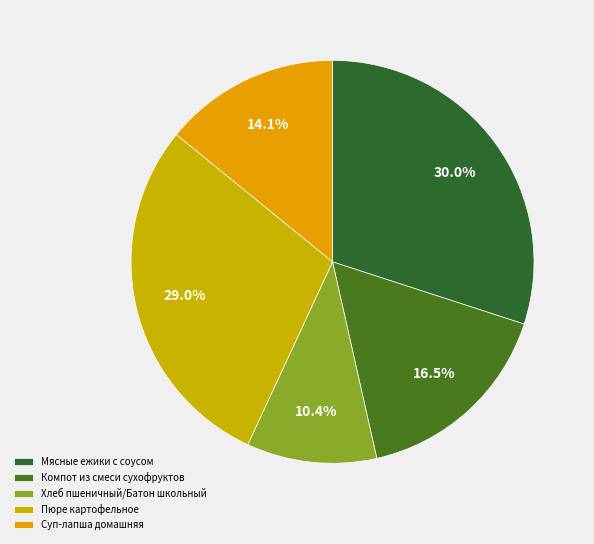

Is Пюре картофельное the majority of the pie?

No